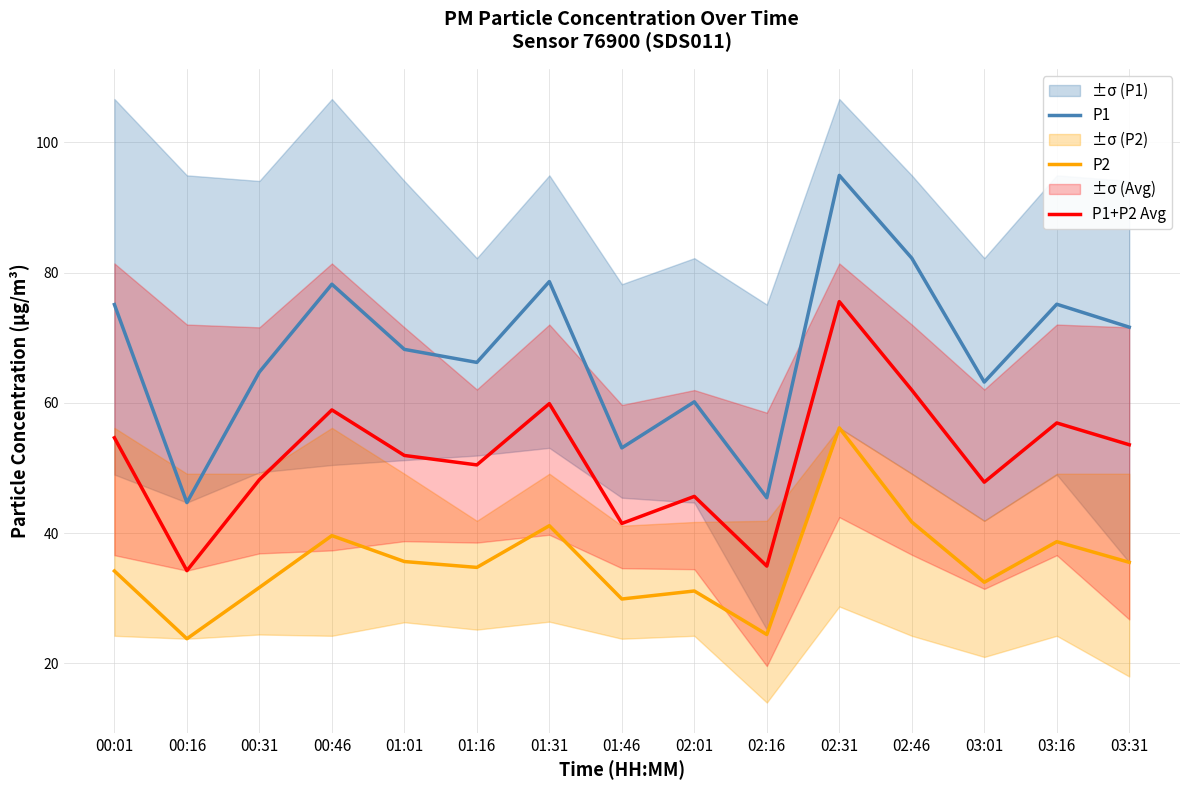

What is the average value of the P1 series?

68.1